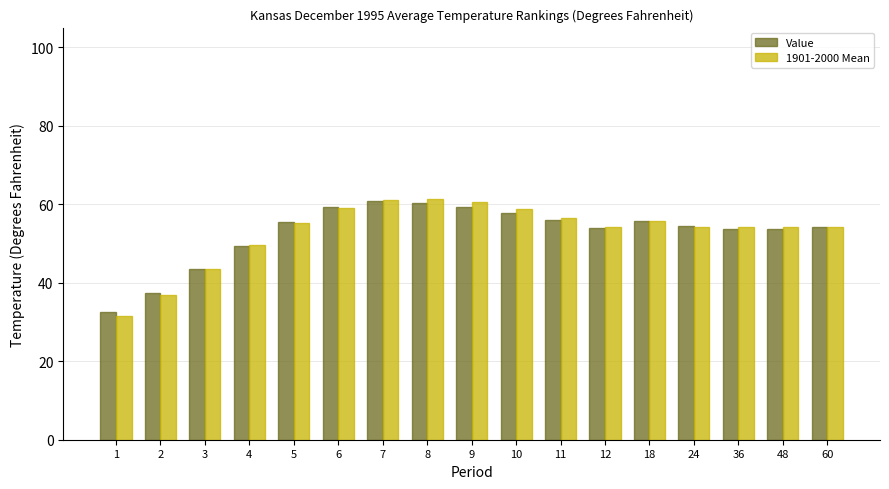

The value of 1901-2000 Mean at 12 is 72.2. True or false?

False